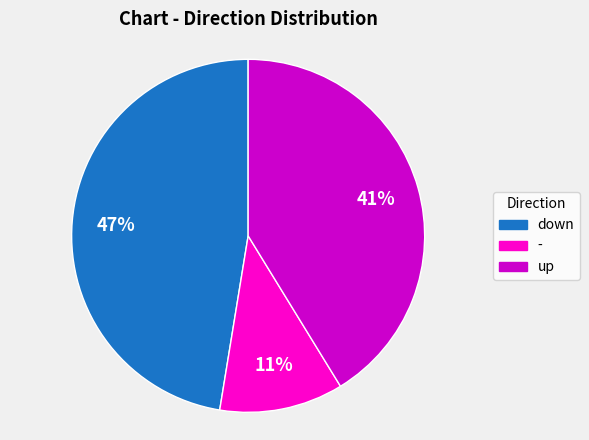

Is - the majority of the pie?

No